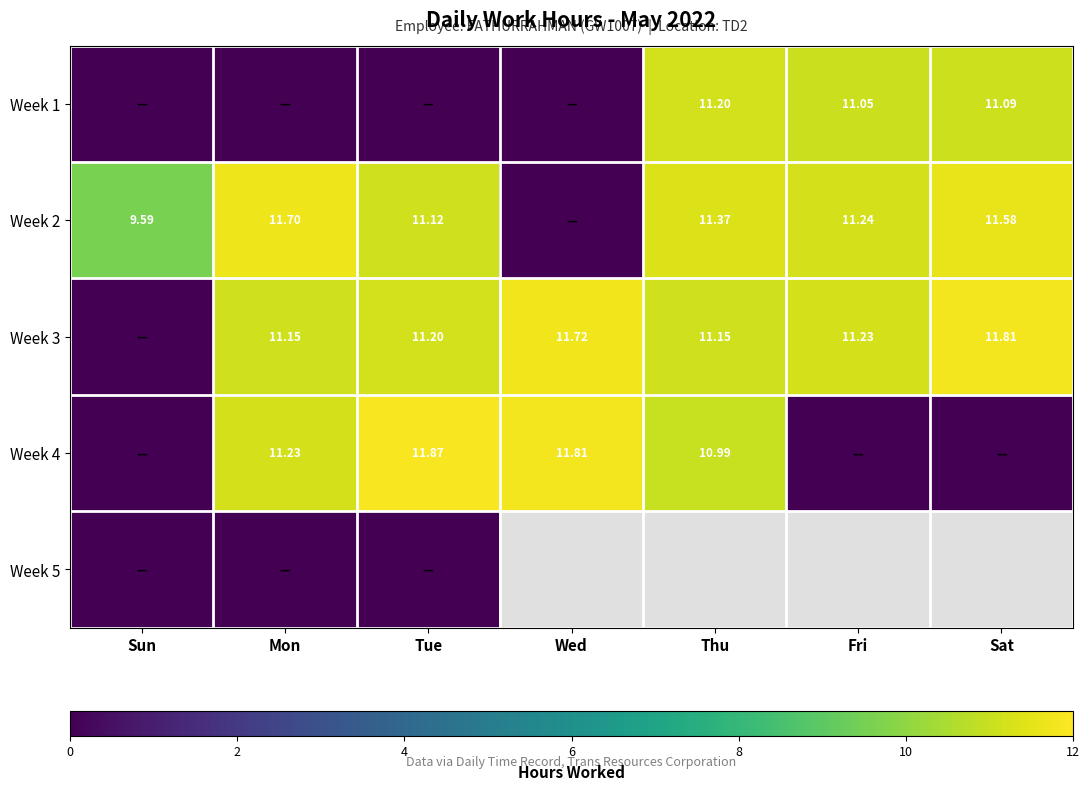

At how many categories does at least one series exceed 2?

7